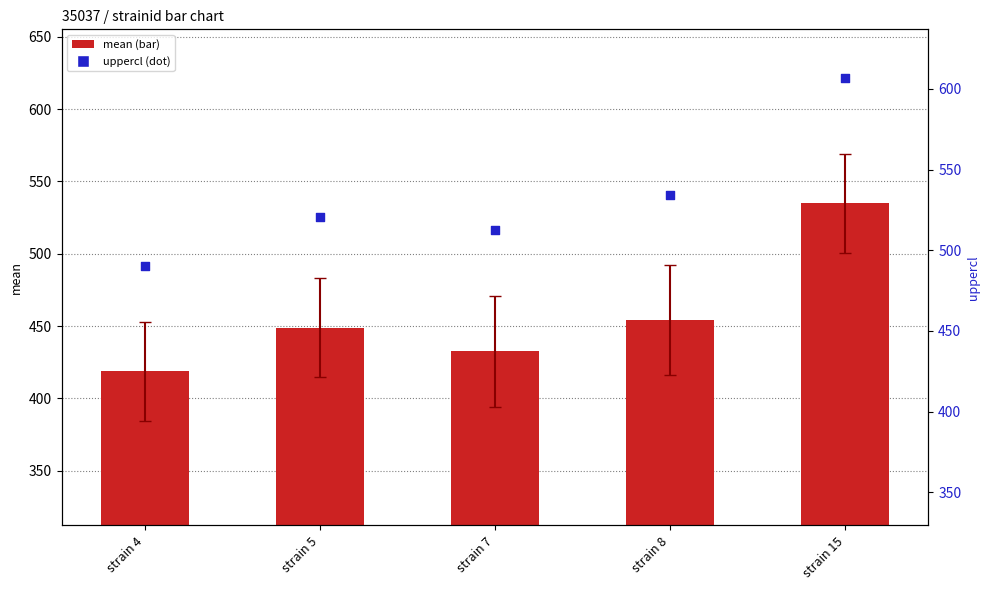

At how many categories does at least one series exceed 589?

1